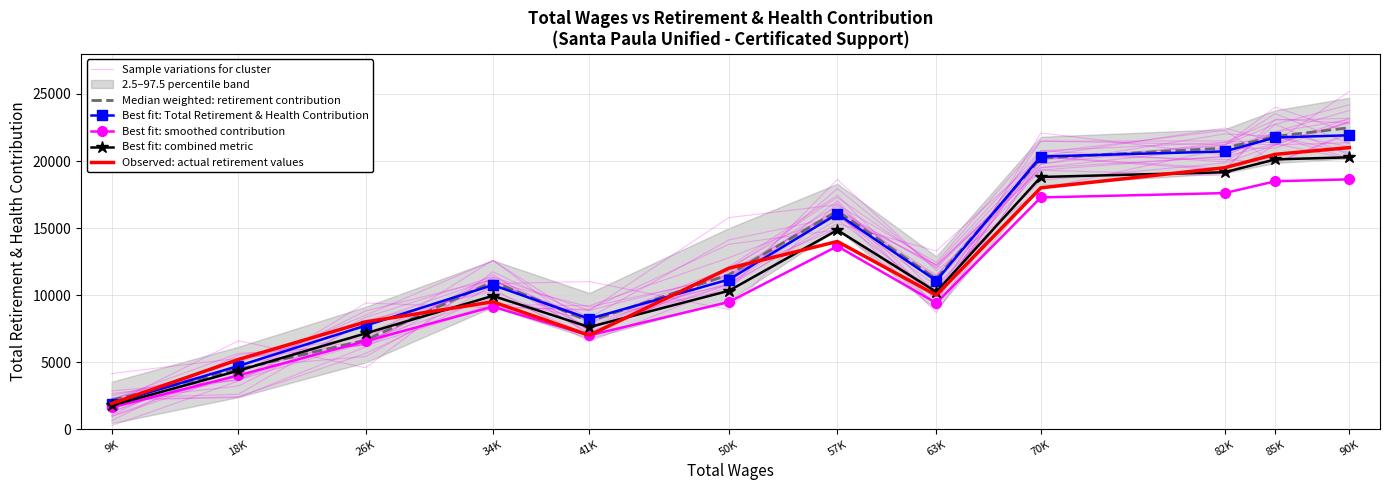

At which category does the chart reach its minimum across all series?

9K